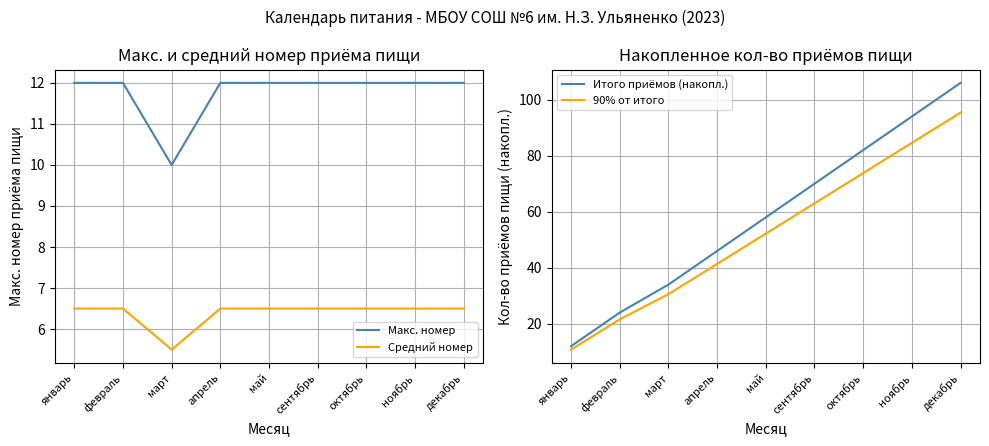

What is the average value of the 90% от итого series?

52.6